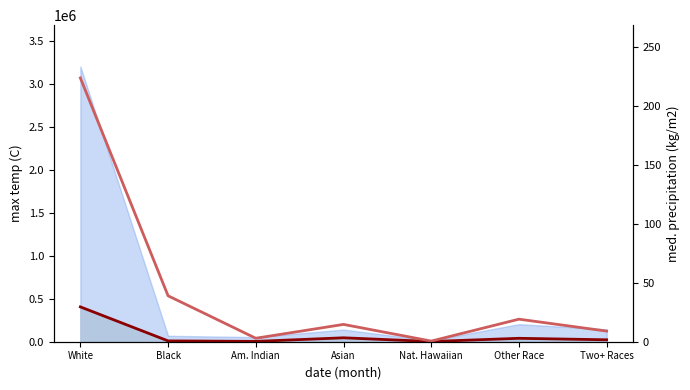

True or false: Washington County (line) and National (M) cross at least once.

False